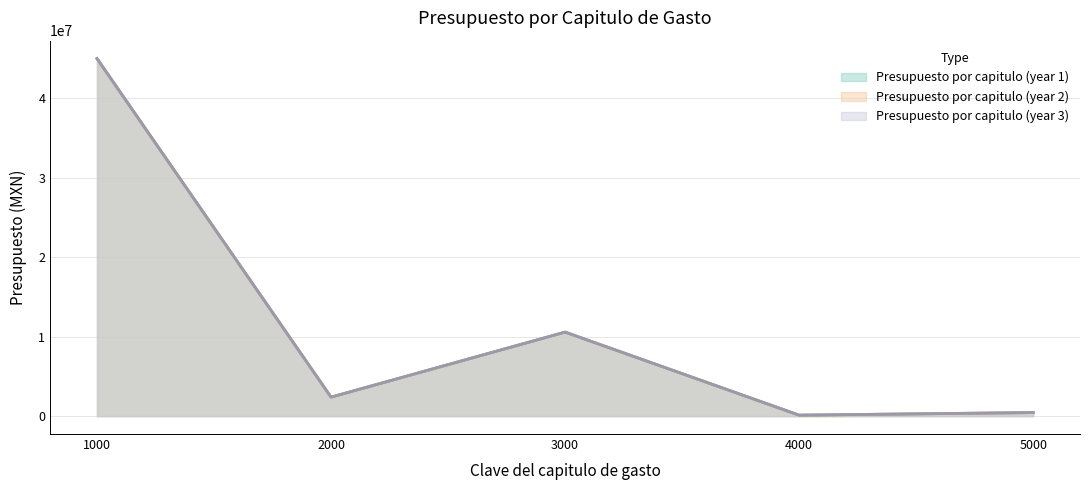

What is the difference between the second highest and second lowest values in the Presupuesto por capitulo (year 1) series?

10119599.8